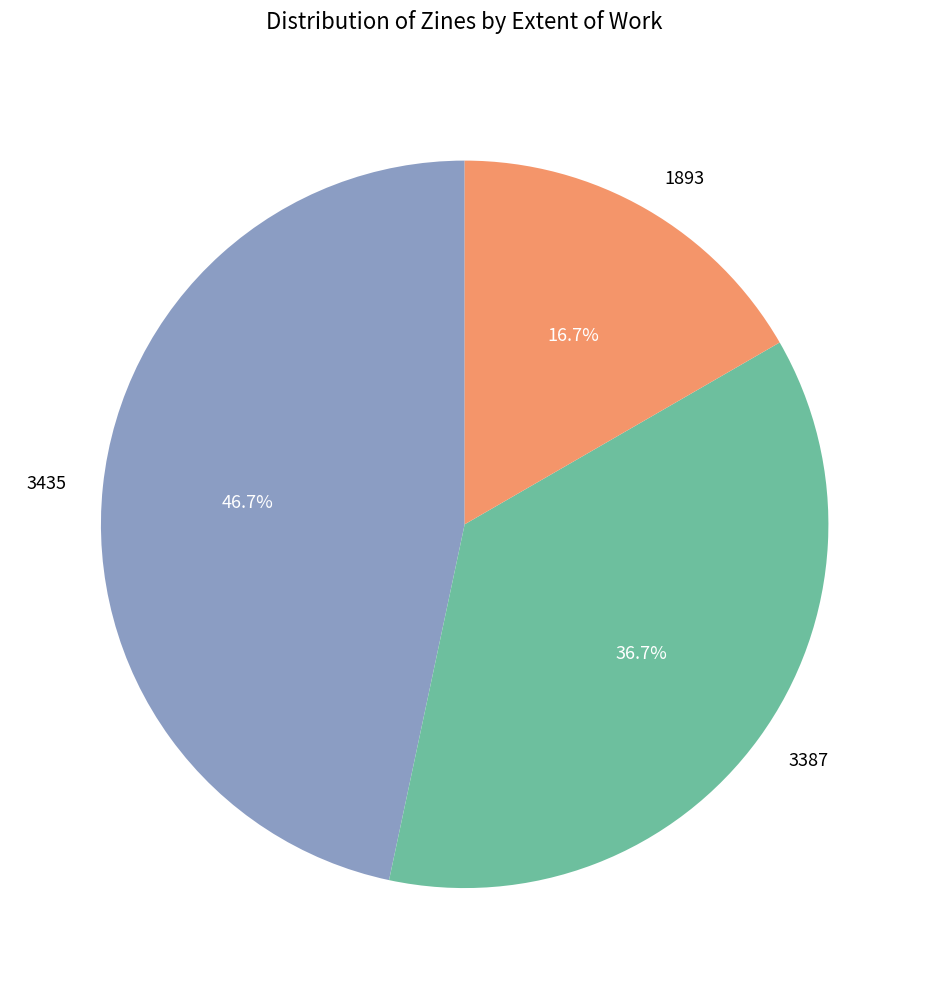

What percentage is the 3387 slice, to the nearest percent?

37%